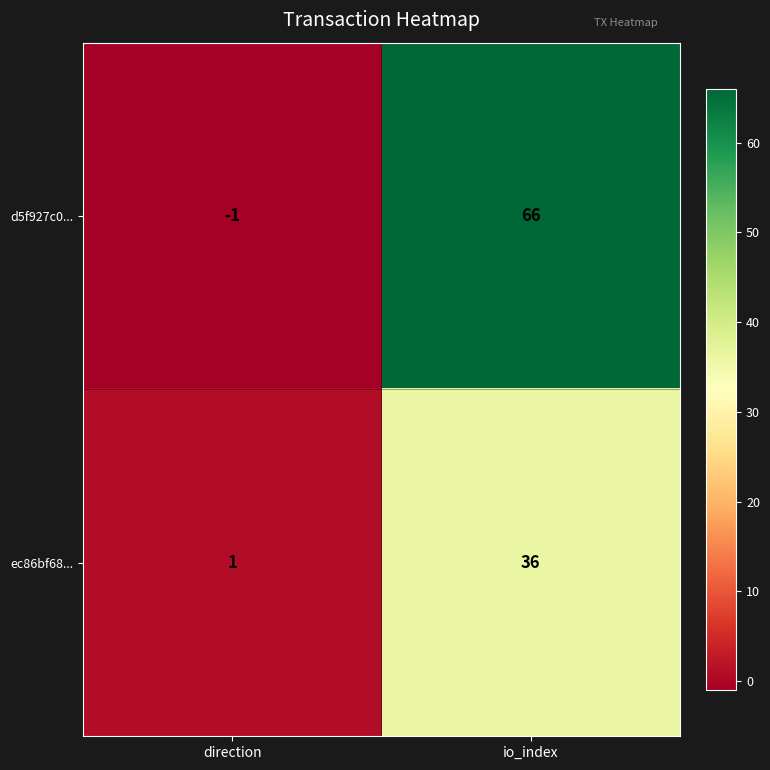

What is the sum of the d5f927c0... values at io_index and direction?

65